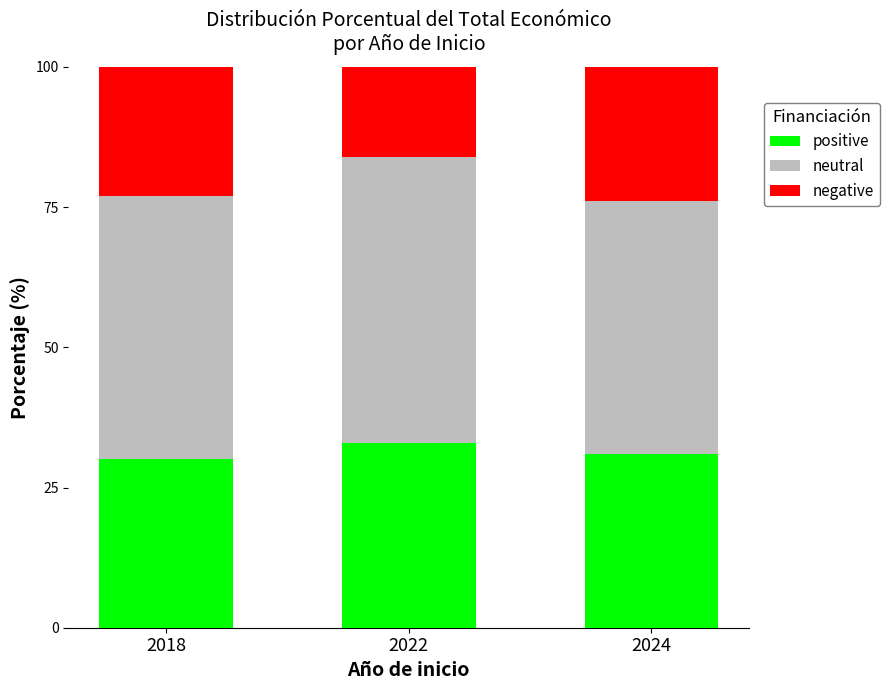

Reading left to right, what are the values for positive?

2018=30	2022=33	2024=31